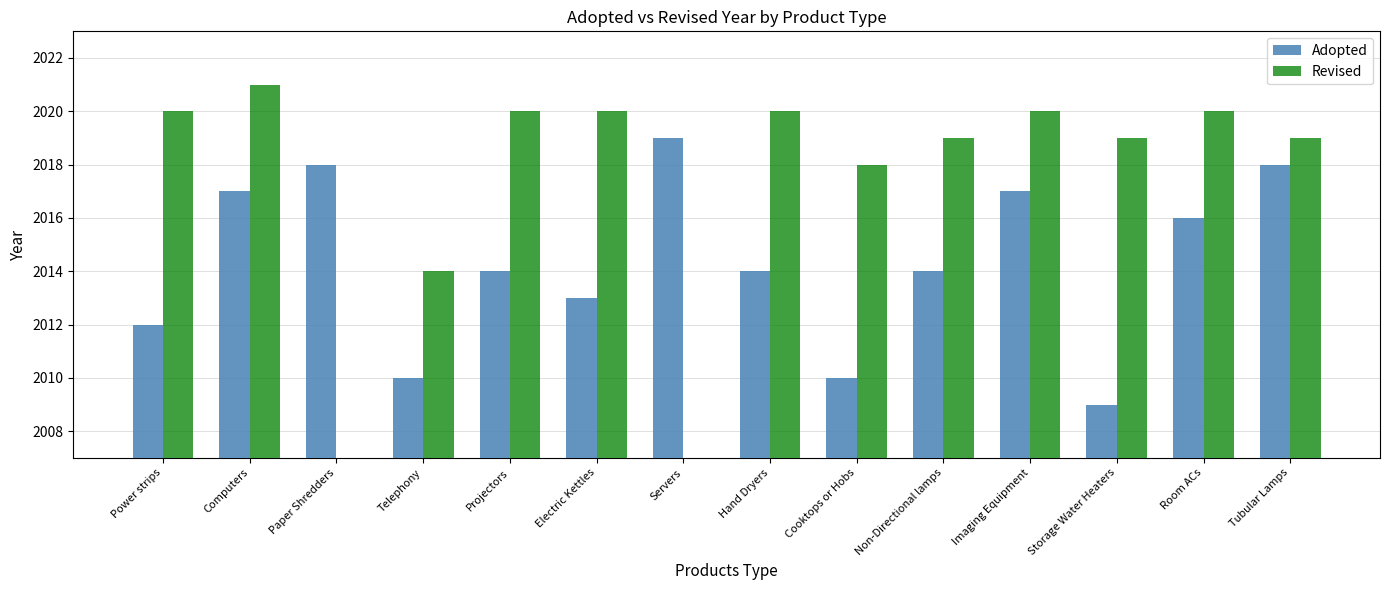

The value of Revised at Non-Directional lamps is 2019. True or false?

True